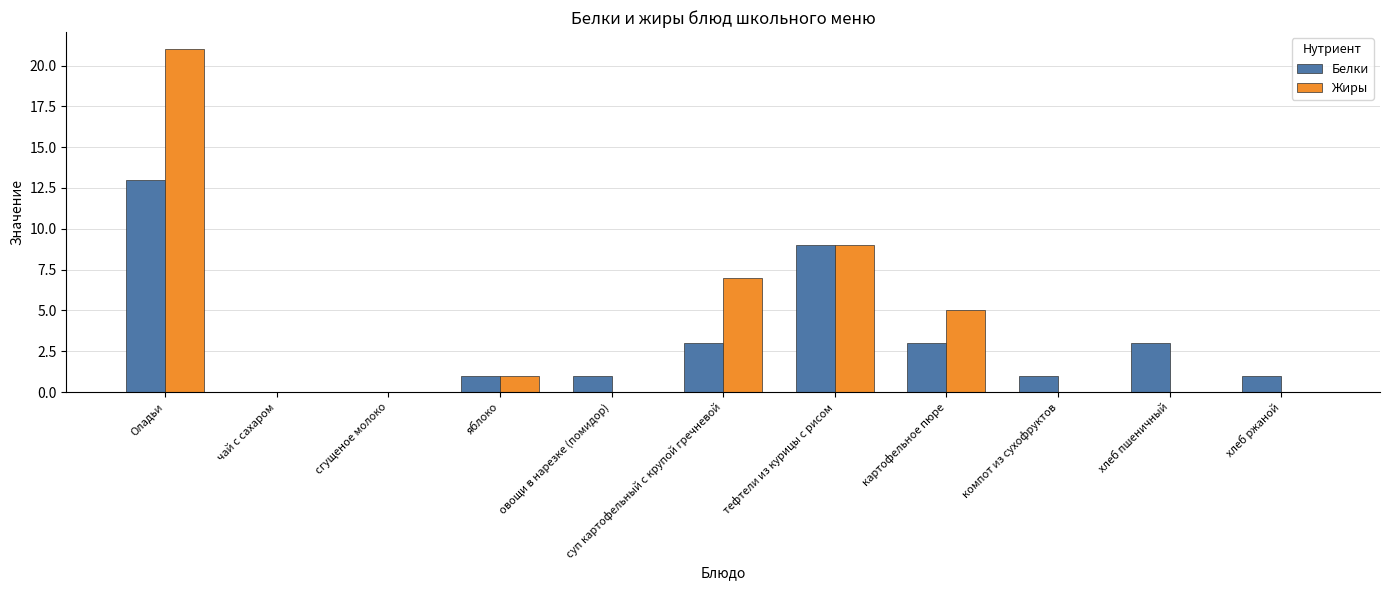

The Жиры series shows 9 at сгущеное молоко. True or false?

False